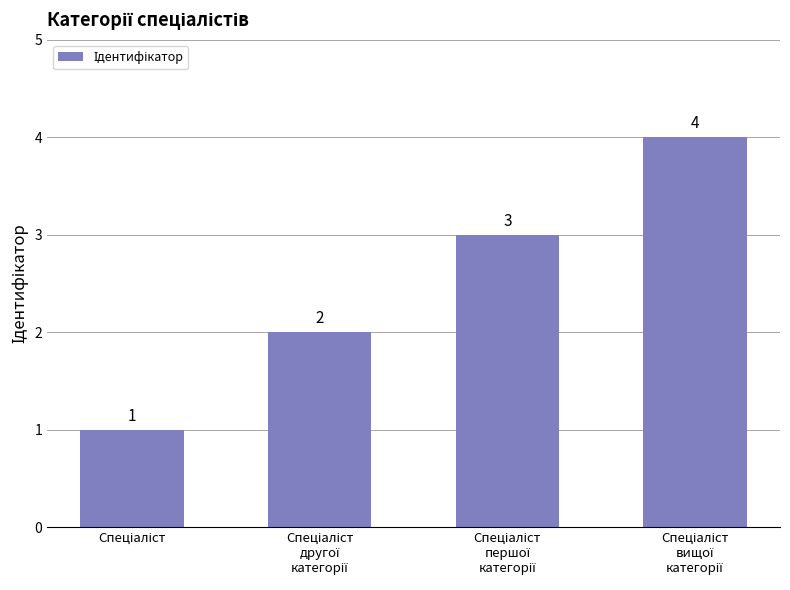

What is the sum of all values?

10